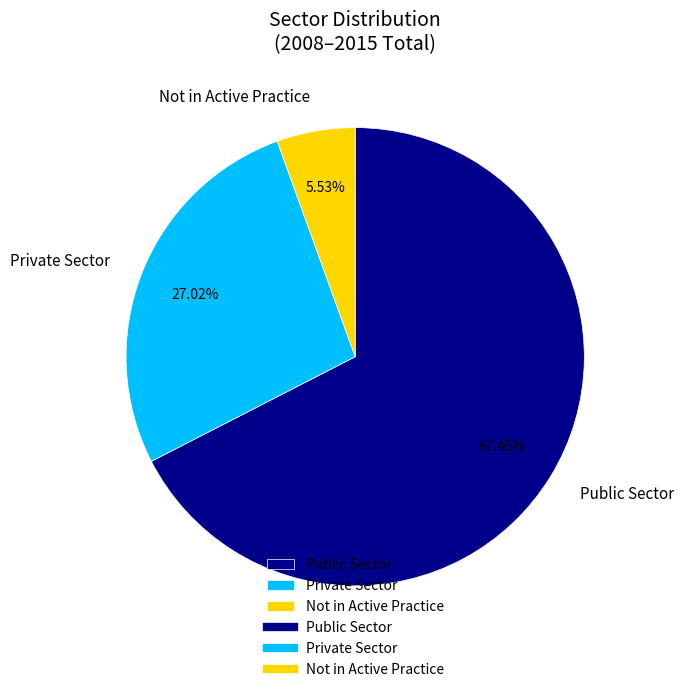

Rank the categories by value from lowest to highest.

Not in Active Practice, Private Sector, Public Sector